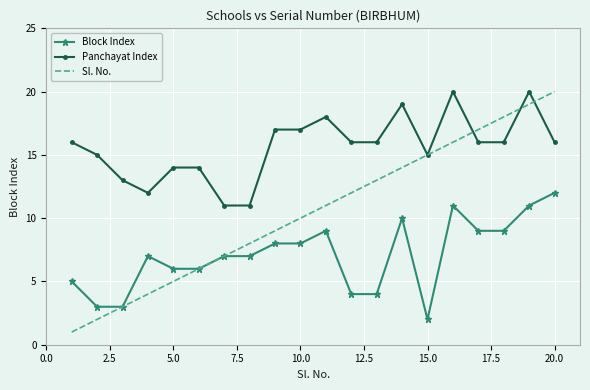

Which series has the largest range (max minus min)?

Sl. No.